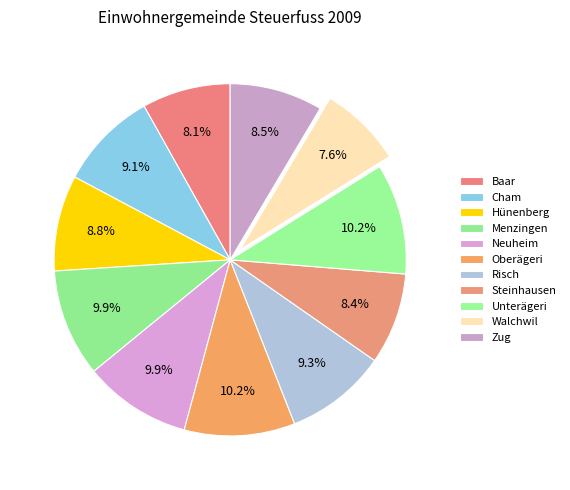

To the nearest percent, what is the difference between the Cham and Unterägeri slice percentages?

1%